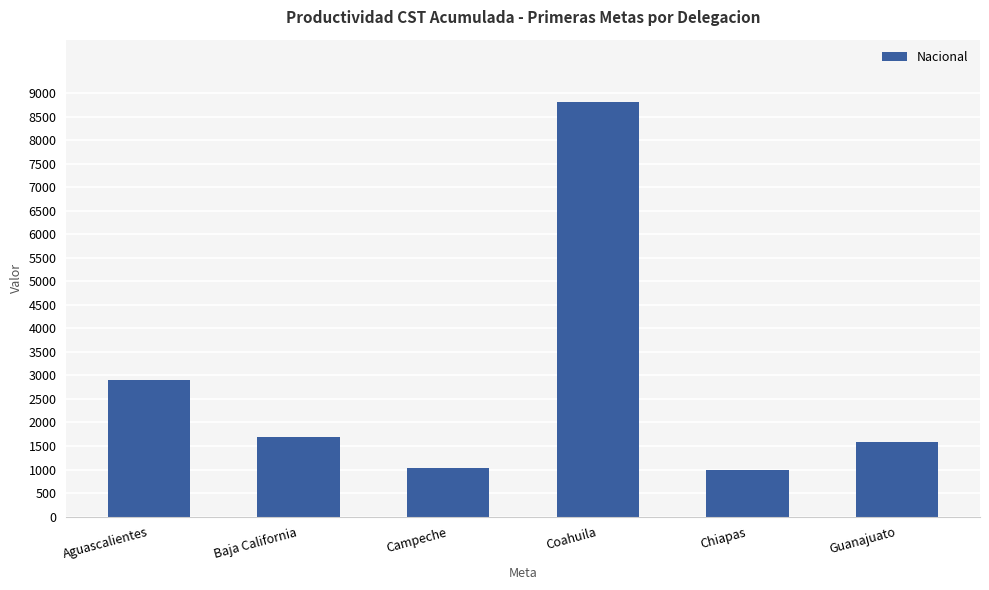

What is the maximum value shown in the chart?

8817